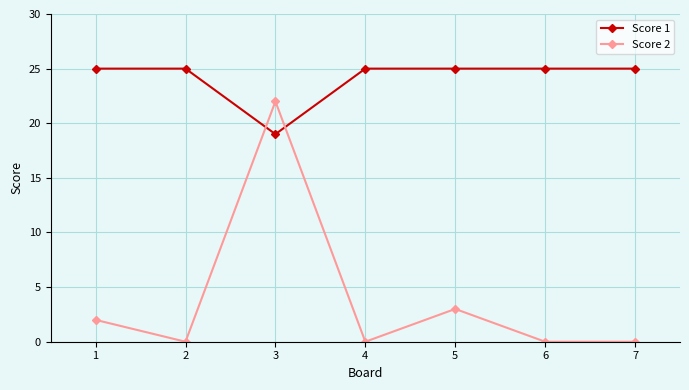

Is this an area chart (filled region under the line)?

No